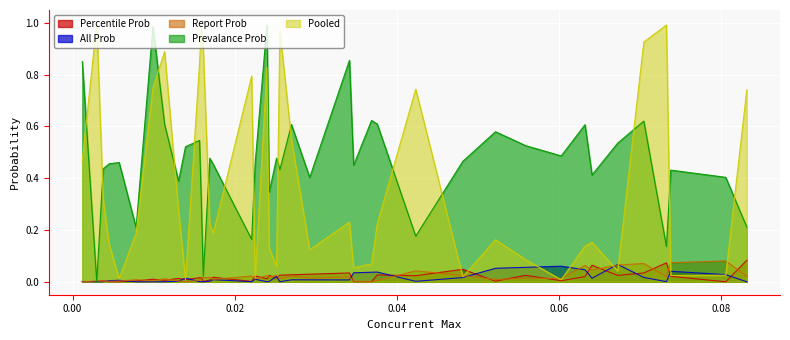

Reading left to right, transcribe all the data shown in this chart.

Percentile Prob: 0.001202226912648448=0.0	0.0029866322981474255=0.0	0.0037838074876647906=0.0	0.004523092093205365=0.0	0.005751247753204682=0.0	0.007839339711255557=0.0	0.009917032761887738=0.0	0.011356914413933996=0.0	0.013077398960924398=0.0	0.013931991359641153=0.0	0.015660151245921263=0.0	0.015887538733351993=0.0	0.016119546573977853=0.0	0.01692981084819983=0.0	0.017358961435404625=0.0	0.02209135269893883=0.0	0.02252302598281093=0.0	0.02397502038255073=0.0	0.024256099603402425=0.0	0.025160068252175465=0.0	0.025567167727333258=0.0	0.027002013295139845=0.0	0.029248901997360795=0.0	0.034149644270356=0.0	0.034664609352947094=0.0	0.03687116782220492=0.0	0.03757629884124756=0.0	0.04232290335965329=0.0	0.048127827439863394=0.0	0.05215731882708509=0.0	0.05588078980936687=0.0	0.06026396057795384=0.0	0.06319628991357029=0.0	0.06406094854049636=0.1	0.06722212115390631=0.0	0.07044736539994083=0.0	0.0732340012156796=0.1	0.07377023270787304=0.0	0.08054740399788689=0.0	0.08314459189218802=0.1
All Prob: 0.001202226912648448=0.0	0.0029866322981474255=0.0	0.0037838074876647906=0.0	0.004523092093205365=0.0	0.005751247753204682=0.0	0.007839339711255557=0.0	0.009917032761887738=0.0	0.011356914413933996=0.0	0.013077398960924398=0.0	0.013931991359641153=0.0	0.015660151245921263=0.0	0.015887538733351993=0.0	0.016119546573977853=0.0	0.01692981084819983=0.0	0.017358961435404625=0.0	0.02209135269893883=0.0	0.02252302598281093=0.0	0.02397502038255073=0.0	0.024256099603402425=0.0	0.025160068252175465=0.0	0.025567167727333258=0.0	0.027002013295139845=0.0	0.029248901997360795=0.0	0.034149644270356=0.0	0.034664609352947094=0.0	0.03687116782220492=0.0	0.03757629884124756=0.0	0.04232290335965329=0.0	0.048127827439863394=0.0	0.05215731882708509=0.1	0.05588078980936687=0.1	0.06026396057795384=0.1	0.06319628991357029=0.0	0.06406094854049636=0.0	0.06722212115390631=0.1	0.07044736539994083=0.0	0.0732340012156796=0.0	0.07377023270787304=0.0	0.08054740399788689=0.0	0.08314459189218802=0.0
Report Prob: 0.001202226912648448=0.0	0.0029866322981474255=0.0	0.0037838074876647906=0.0	0.004523092093205365=0.0	0.005751247753204682=0.0	0.007839339711255557=0.0	0.009917032761887738=0.0	0.011356914413933996=0.0	0.013077398960924398=0.0	0.013931991359641153=0.0	0.015660151245921263=0.0	0.015887538733351993=0.0	0.016119546573977853=0.0	0.01692981084819983=0.0	0.017358961435404625=0.0	0.02209135269893883=0.0	0.02252302598281093=0.0	0.02397502038255073=0.0	0.024256099603402425=0.0	0.025160068252175465=0.0	0.025567167727333258=0.0	0.027002013295139845=0.0	0.029248901997360795=0.0	0.034149644270356=0.0	0.034664609352947094=0.0	0.03687116782220492=0.0	0.03757629884124756=0.0	0.04232290335965329=0.0	0.048127827439863394=0.0	0.05215731882708509=0.0	0.05588078980936687=0.0	0.06026396057795384=0.0	0.06319628991357029=0.1	0.06406094854049636=0.0	0.06722212115390631=0.1	0.07044736539994083=0.1	0.0732340012156796=0.0	0.07377023270787304=0.1	0.08054740399788689=0.1	0.08314459189218802=0.0
Prevalance Prob: 0.001202226912648448=0.9	0.0029866322981474255=0.0	0.0037838074876647906=0.4	0.004523092093205365=0.5	0.005751247753204682=0.5	0.007839339711255557=0.2	0.009917032761887738=1.0	0.011356914413933996=0.6	0.013077398960924398=0.4	0.013931991359641153=0.5	0.015660151245921263=0.5	0.015887538733351993=0.3	0.016119546573977853=0.0	0.01692981084819983=0.5	0.017358961435404625=0.5	0.02209135269893883=0.2	0.02252302598281093=0.5	0.02397502038255073=1.0	0.024256099603402425=0.3	0.025160068252175465=0.5	0.025567167727333258=0.4	0.027002013295139845=0.6	0.029248901997360795=0.4	0.034149644270356=0.9	0.034664609352947094=0.5	0.03687116782220492=0.6	0.03757629884124756=0.6	0.04232290335965329=0.2	0.048127827439863394=0.5	0.05215731882708509=0.6	0.05588078980936687=0.5	0.06026396057795384=0.5	0.06319628991357029=0.6	0.06406094854049636=0.4	0.06722212115390631=0.5	0.07044736539994083=0.6	0.0732340012156796=0.1	0.07377023270787304=0.4	0.08054740399788689=0.4	0.08314459189218802=0.2
Pooled: 0.001202226912648448=0.5	0.0029866322981474255=1.0	0.0037838074876647906=0.3	0.004523092093205365=0.1	0.005751247753204682=0.0	0.007839339711255557=0.2	0.009917032761887738=0.7	0.011356914413933996=0.9	0.013077398960924398=0.3	0.013931991359641153=0.0	0.015660151245921263=0.8	0.015887538733351993=1.0	0.016119546573977853=0.9	0.01692981084819983=0.2	0.017358961435404625=0.2	0.02209135269893883=0.8	0.02252302598281093=0.0	0.02397502038255073=0.8	0.024256099603402425=0.1	0.025160068252175465=0.1	0.025567167727333258=1.0	0.027002013295139845=0.5	0.029248901997360795=0.1	0.034149644270356=0.2	0.034664609352947094=0.1	0.03687116782220492=0.1	0.03757629884124756=0.2	0.04232290335965329=0.7	0.048127827439863394=0.0	0.05215731882708509=0.2	0.05588078980936687=0.1	0.06026396057795384=0.0	0.06319628991357029=0.1	0.06406094854049636=0.2	0.06722212115390631=0.0	0.07044736539994083=0.9	0.0732340012156796=1.0	0.07377023270787304=0.0	0.08054740399788689=0.0	0.08314459189218802=0.7